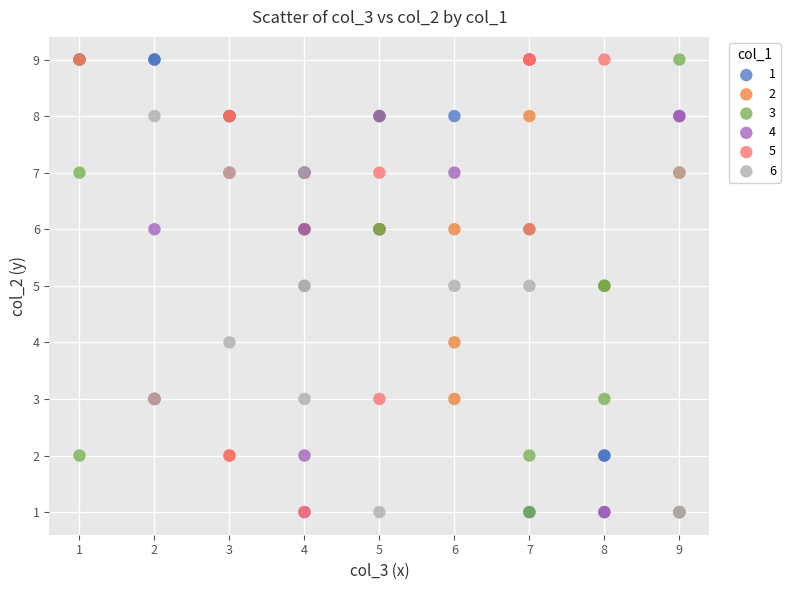

What are all the series names shown in the legend?

1, 2, 3, 4, 5, 6